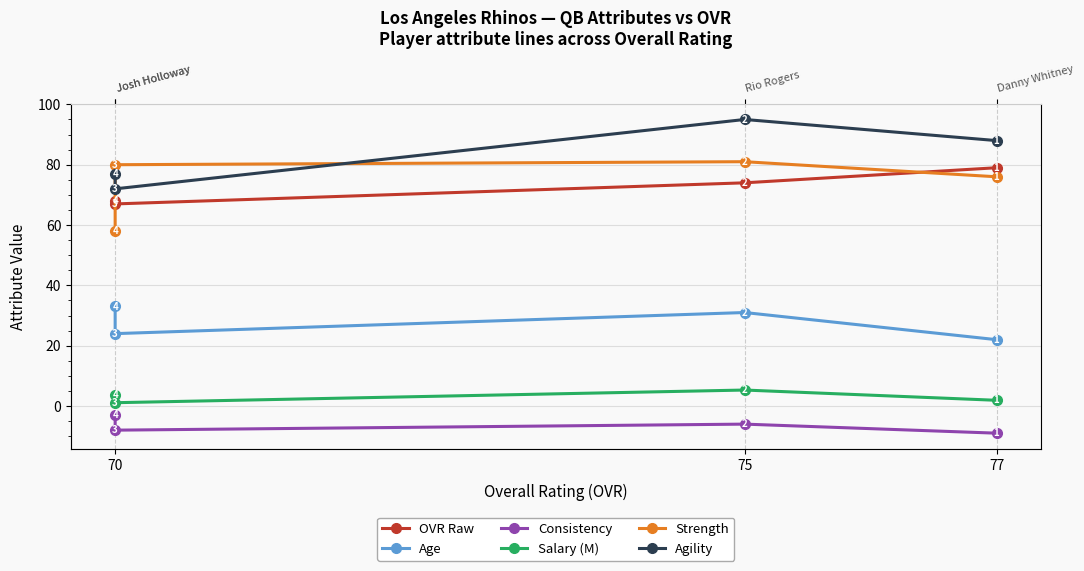

What is the sum of the OVR Raw values at 77 and 70?

147.0